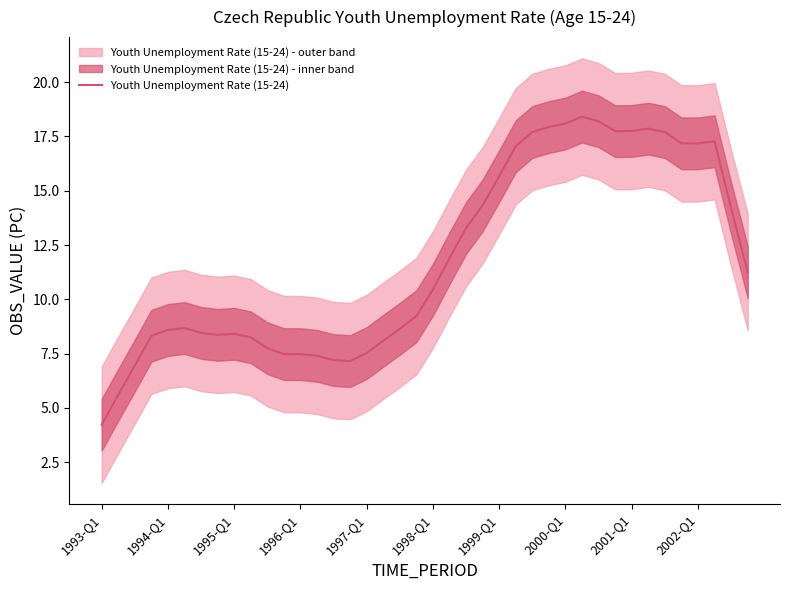

Approximately how many times larger is the value at 19 compared to 23?

0.6